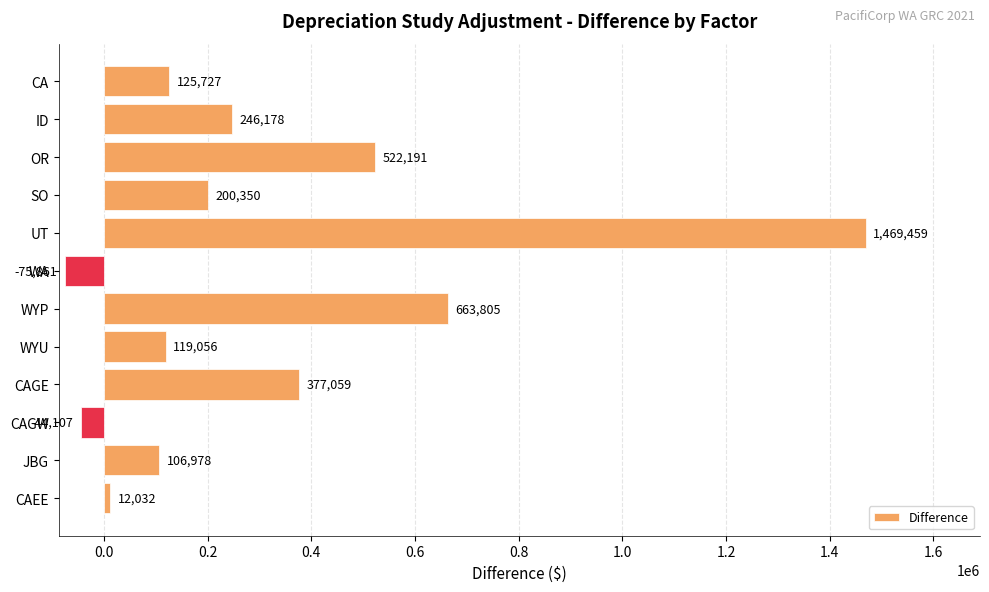

How many positive values are there?

10